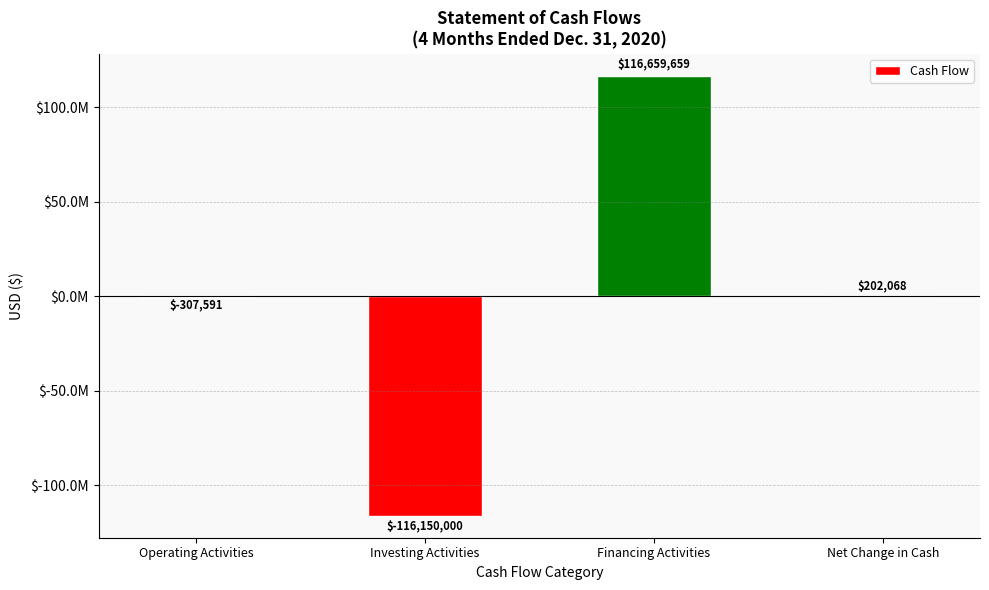

True or false: the data shows 202068 at Net Change in Cash.

True